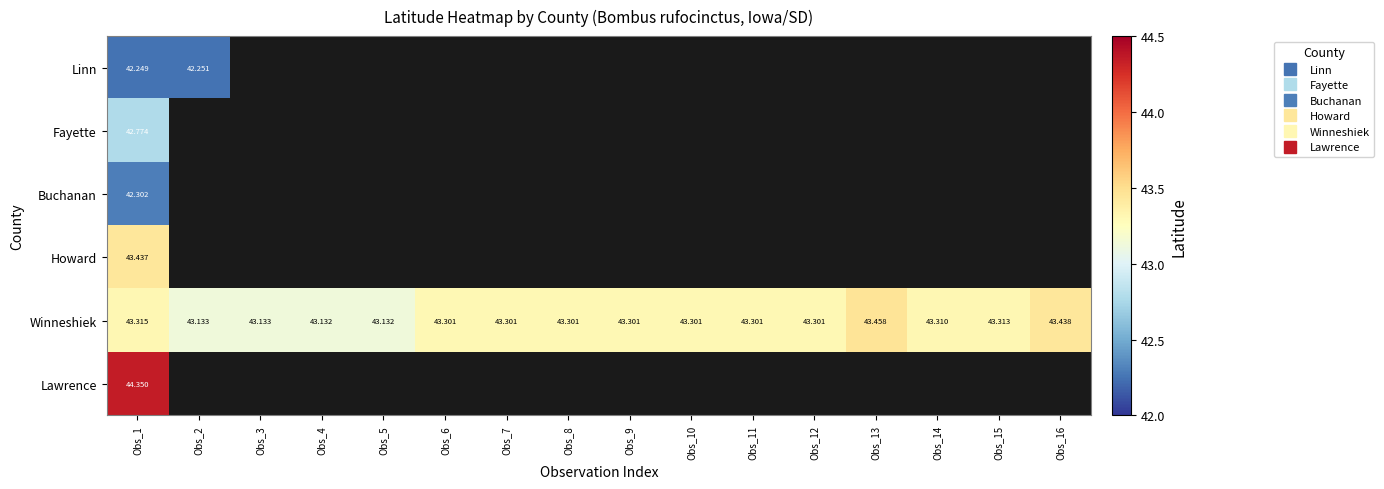

At which label does Winneshiek reach its peak?

Obs_13